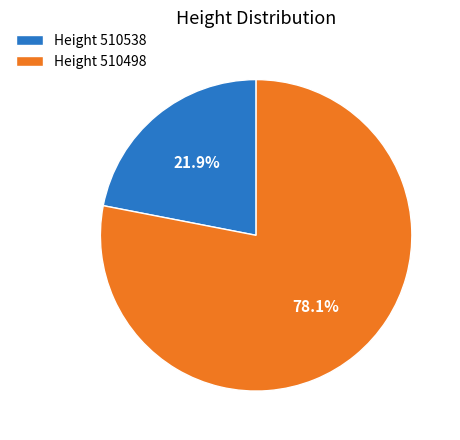

Which slice is the smallest?

Height 510538